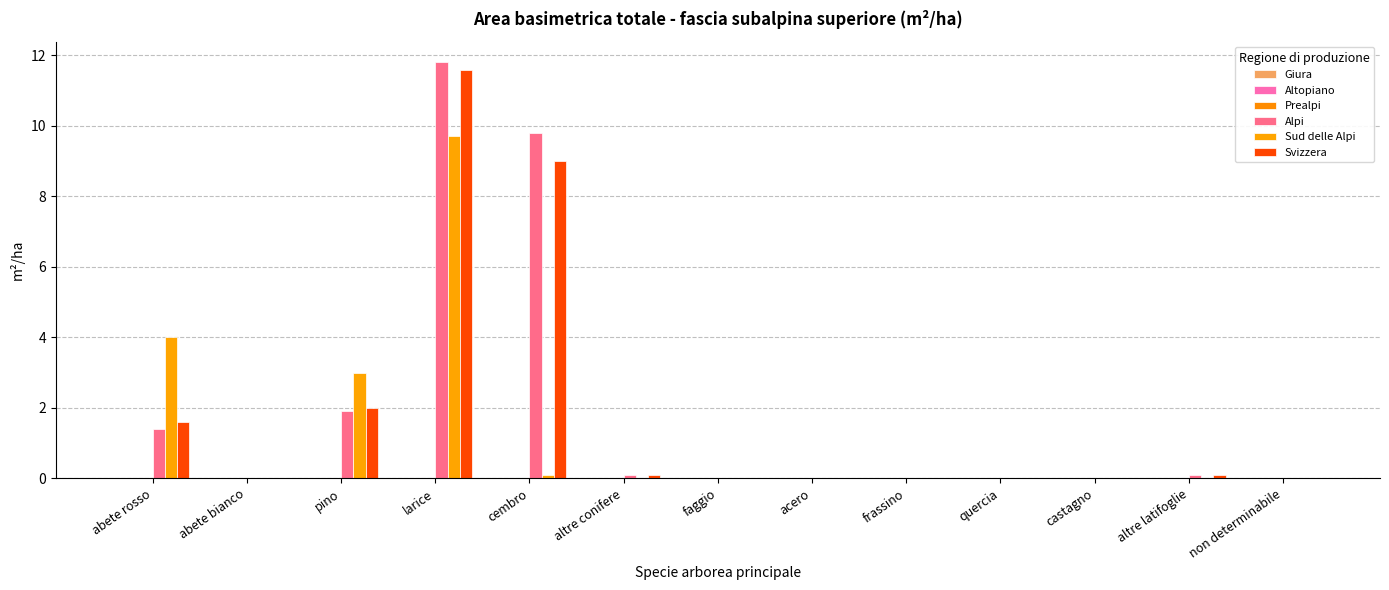

How many distinct data groups are displayed?

3